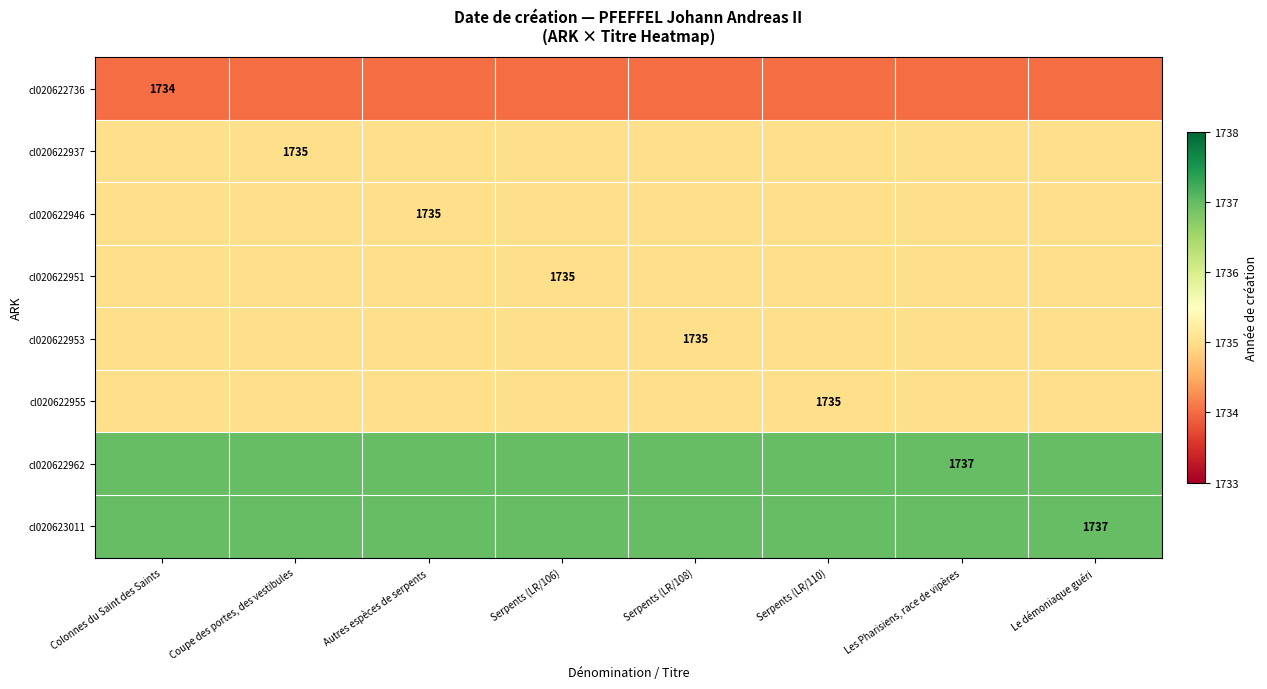

The value of cl020622962 at Les Pharisiens, race de vipères is 887. True or false?

False